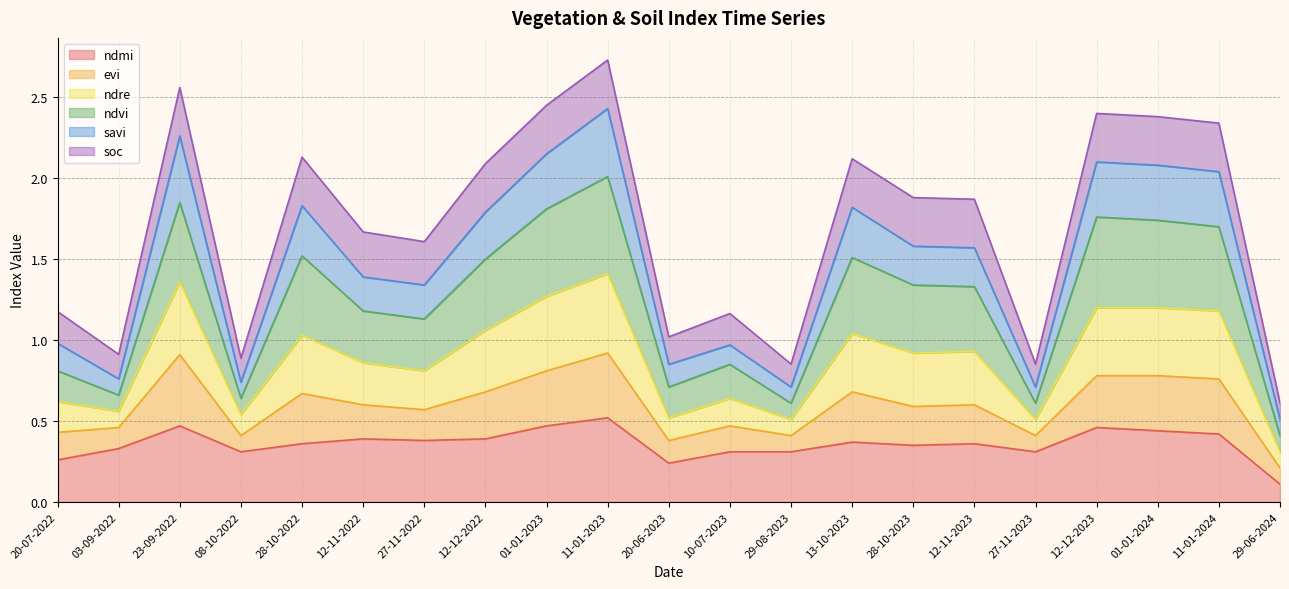

How many lines are shown in the chart?

6